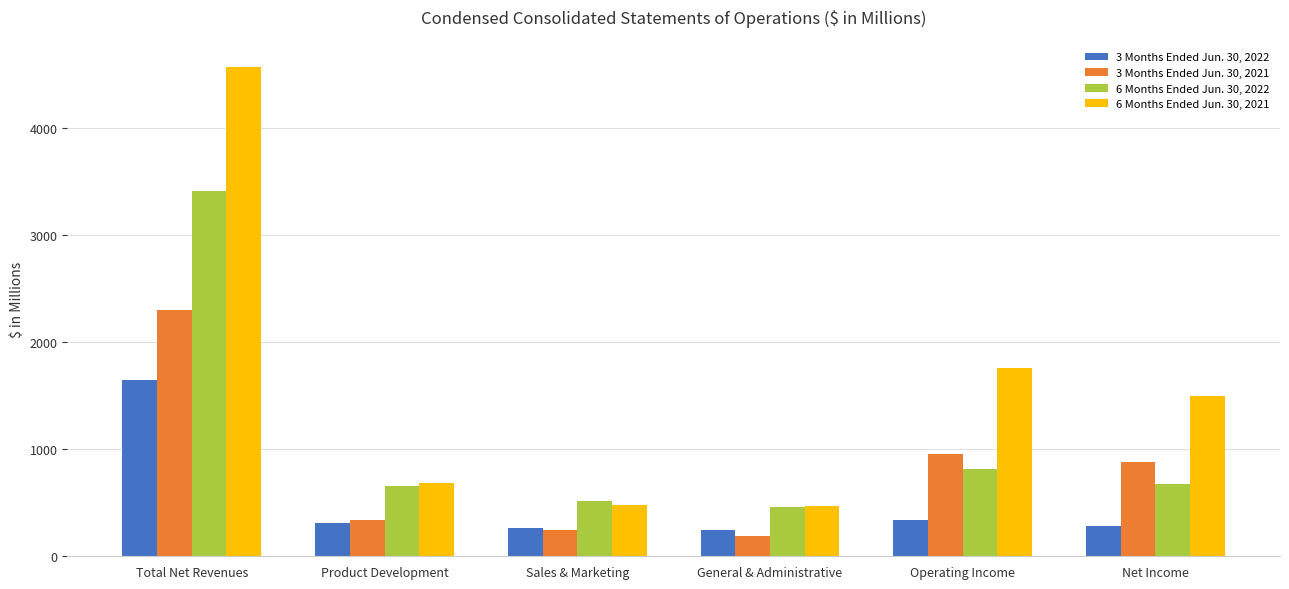

What is the highest value of the 6 Months Ended Jun. 30, 2021 series?

4571